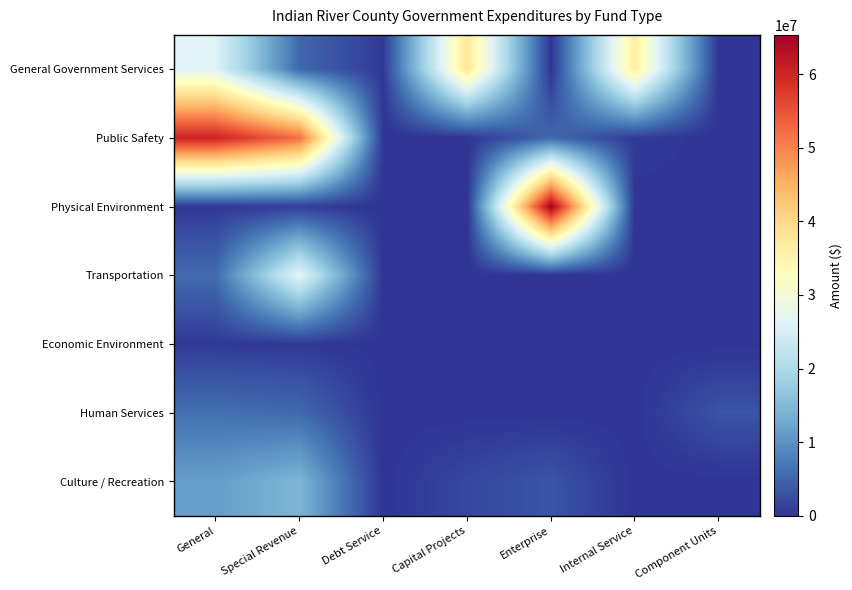

Reading left to right, extract all data points from this chart.

General Government Services: General=26177871	Special Revenue=5269572	Debt Service=475375	Capital Projects=37777677	Enterprise=0	Internal Service=36221668	Component Units=0
Public Safety: General=60469701	Special Revenue=52080430	Debt Service=0	Capital Projects=0	Enterprise=5366100	Internal Service=672238	Component Units=0
Physical Environment: General=355688	Special Revenue=940362	Debt Service=0	Capital Projects=0	Enterprise=65328696	Internal Service=0	Component Units=0
Transportation: General=5704441	Special Revenue=26872730	Debt Service=0	Capital Projects=0	Enterprise=0	Internal Service=0	Component Units=0
Economic Environment: General=504874	Special Revenue=514943	Debt Service=0	Capital Projects=0	Enterprise=0	Internal Service=0	Component Units=0
Human Services: General=6187095	Special Revenue=5423756	Debt Service=0	Capital Projects=0	Enterprise=0	Internal Service=0	Component Units=3165975
Culture / Recreation: General=11404119	Special Revenue=14364914	Debt Service=0	Capital Projects=1961500	Enterprise=3260014	Internal Service=0	Component Units=0